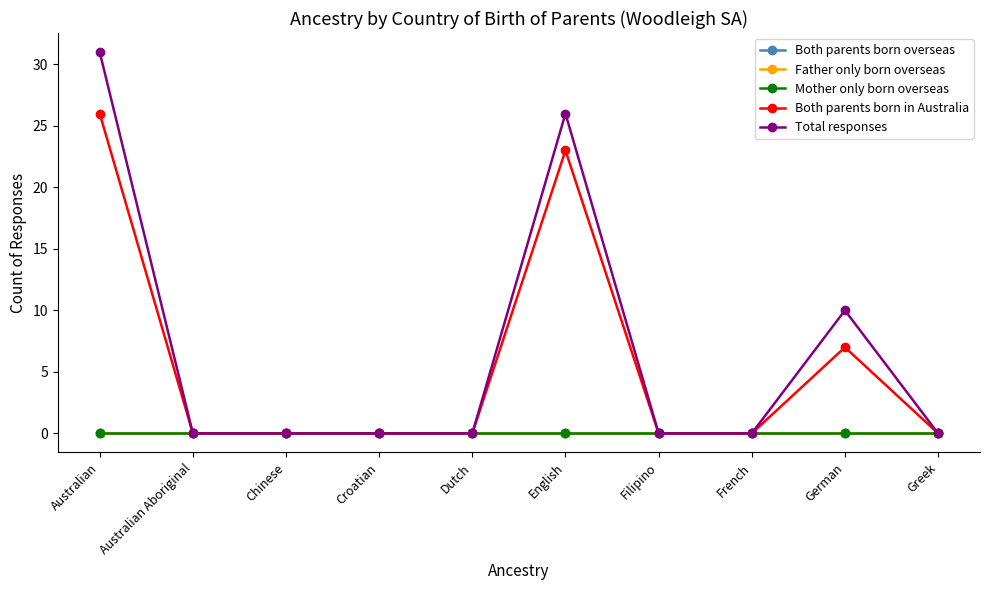

Which has a higher value, English or French?

English